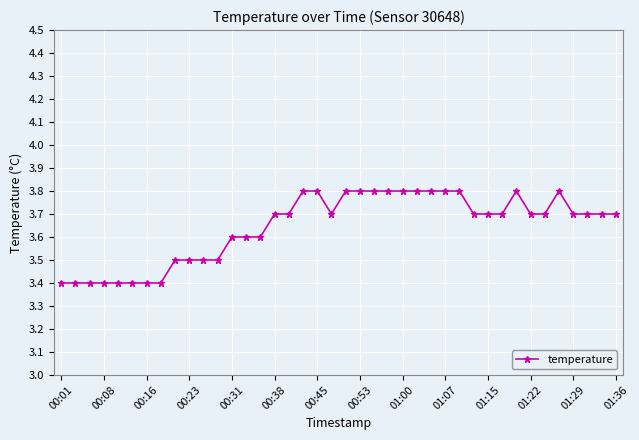

How many lines are shown in the chart?

1